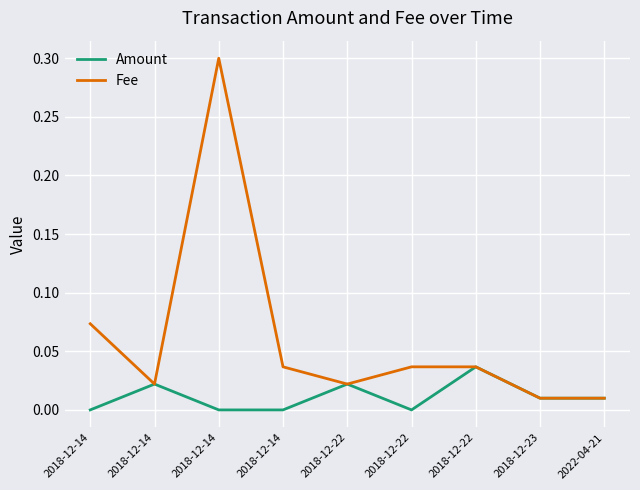

Rank the series by their average value, from lowest to highest.

Amount, Fee